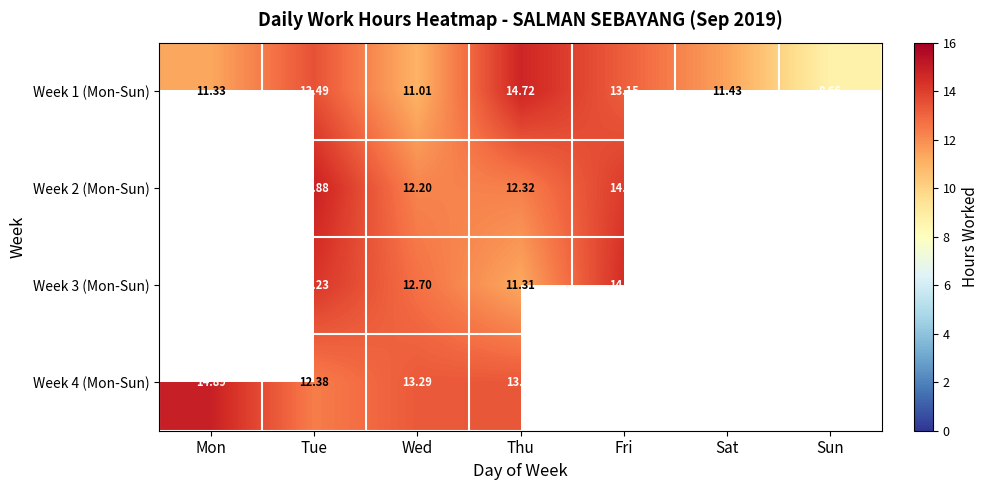

Is it true that Week 4 (Mon-Sun) equals 12.4 at Tue?

True